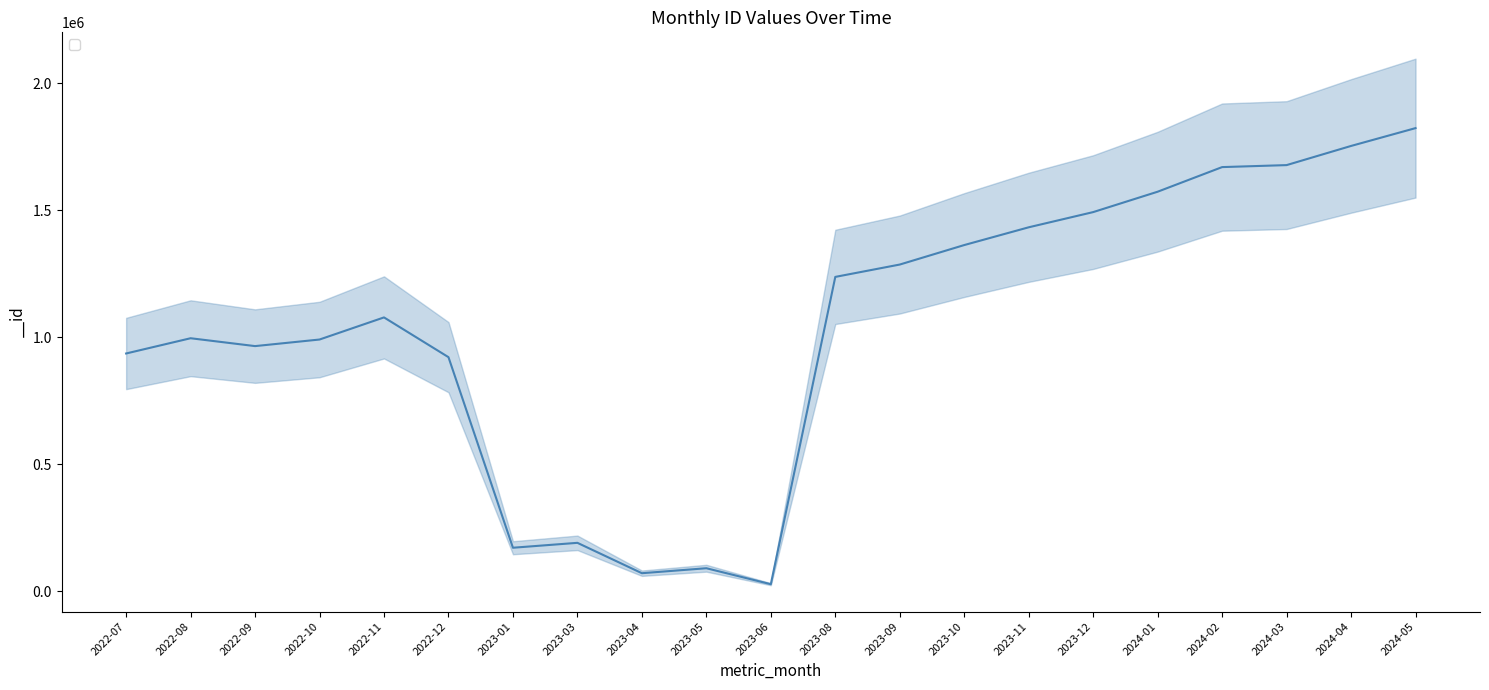

What is the difference between the second highest and minimum values?

1726189